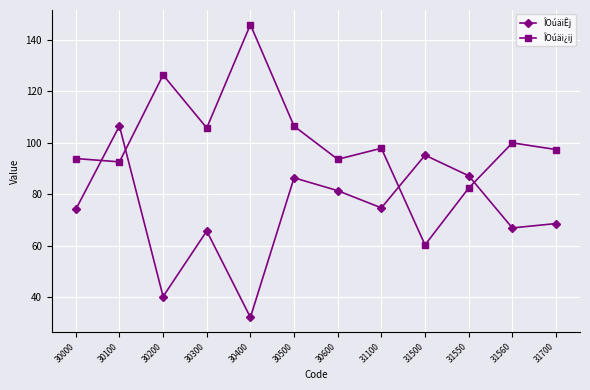

Count the number of data series in this chart.

2